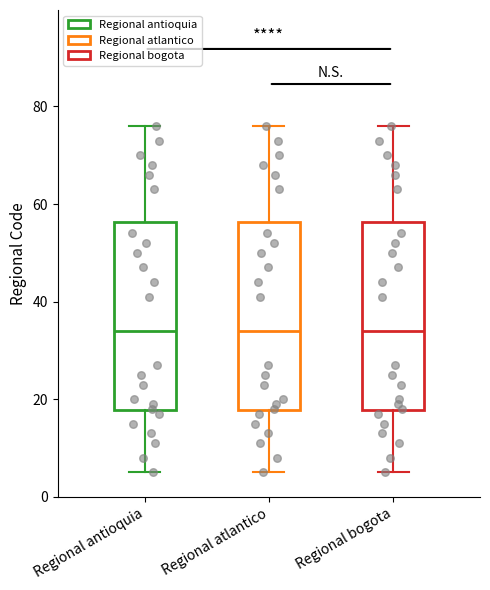

Reading left to right, transcribe this box plot: for each box, give where its median line is, the range the box spans, and where its two whiskers end, as read against the y-axis. The values are not printed on the chart, so give them approximately, as read against the axis.

Regional antioquia: median 34, box 18 to 56, whiskers 6 to 76
Regional atlantico: median 34, box 18 to 56, whiskers 6 to 76
Regional bogota: median 34, box 18 to 56, whiskers 6 to 76